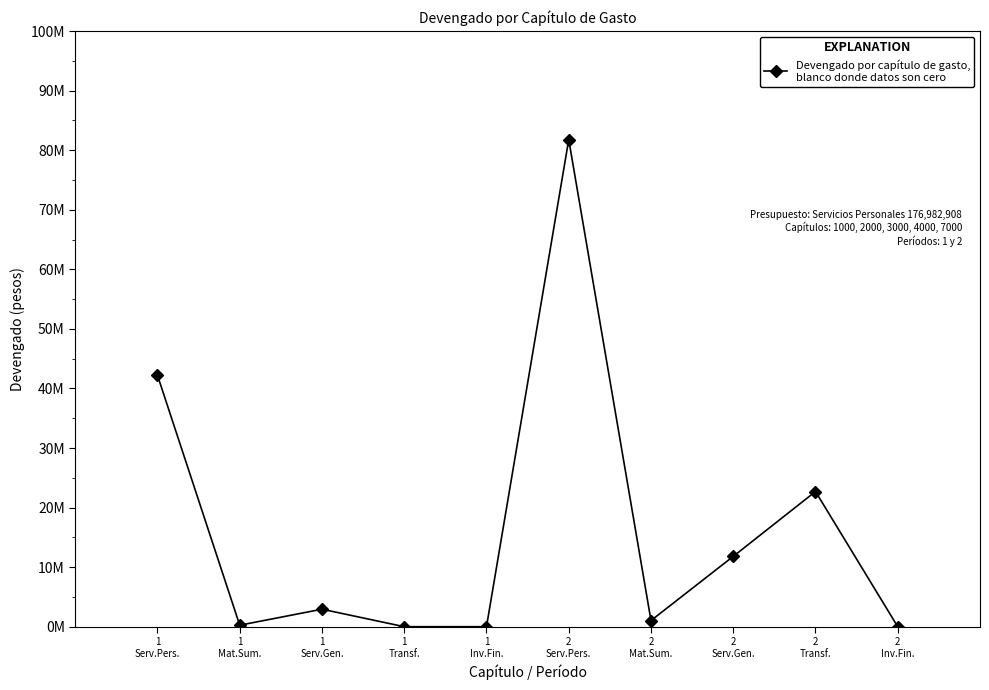

What is the change in value from 1
Serv.Pers. to 2
Mat.Sum.?

-41170510.8